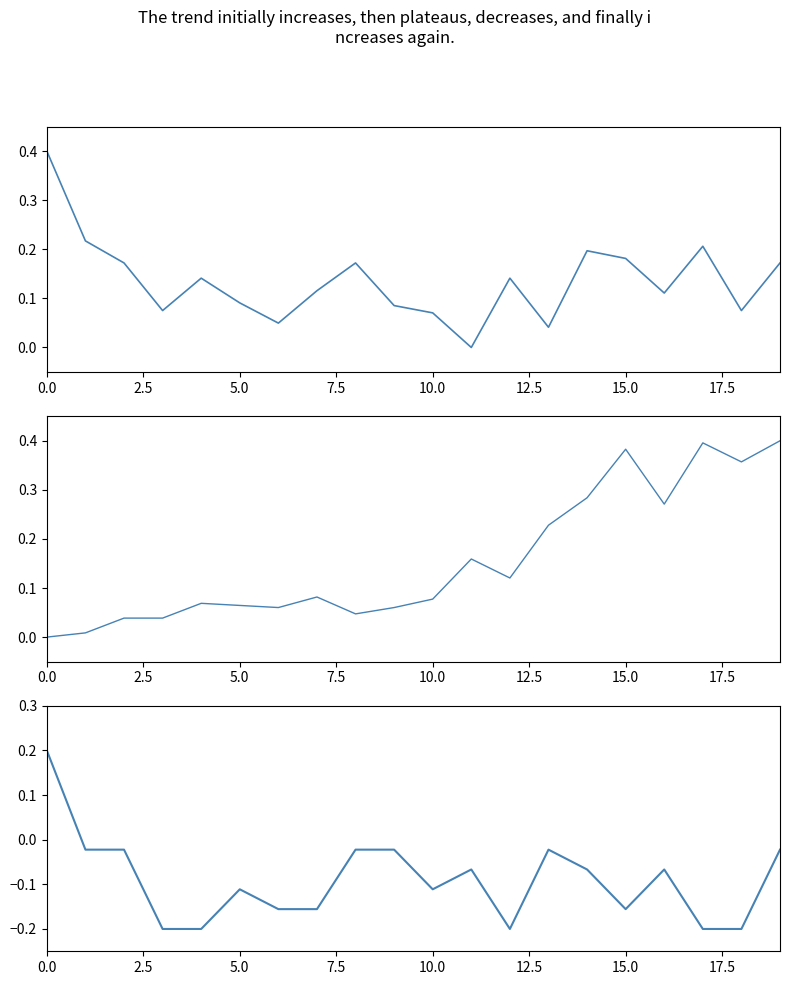

What are all the series names shown in the legend?

pressure, humidity, temperature